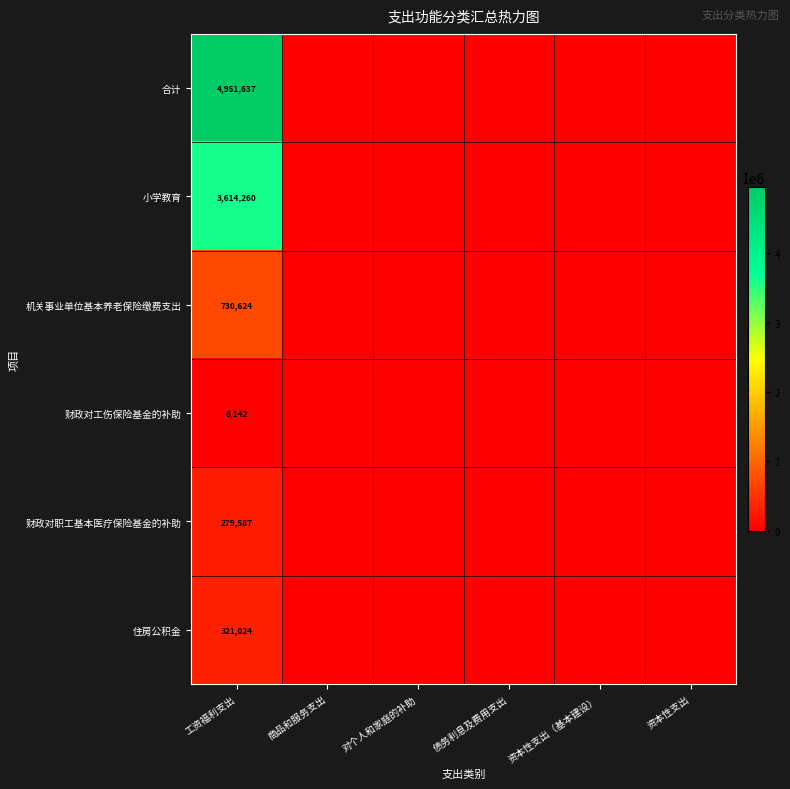

Is the value of 财政对职工基本医疗保险基金的补助 at 工资福利支出 greater than the value of 机关事业单位基本养老保险缴费支出 at 工资福利支出?

No